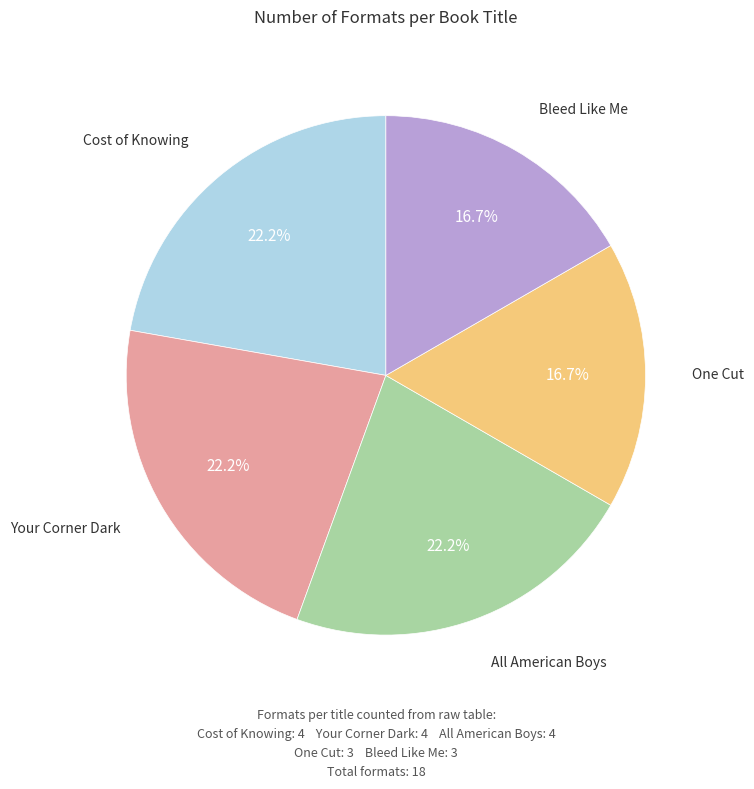

Approximately how many times larger is the value at Your Corner Dark compared to One Cut?

1.3